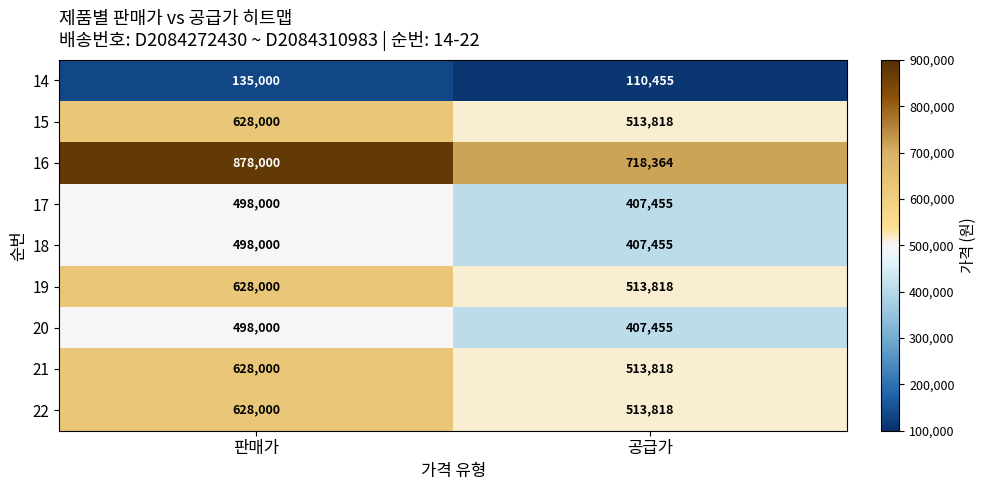

Reading right to left, list all the values displayed in this chart.

14: 110455	135000
15: 513818	628000
16: 718364	878000
17: 407455	498000
18: 407455	498000
19: 513818	628000
20: 407455	498000
21: 513818	628000
22: 513818	628000